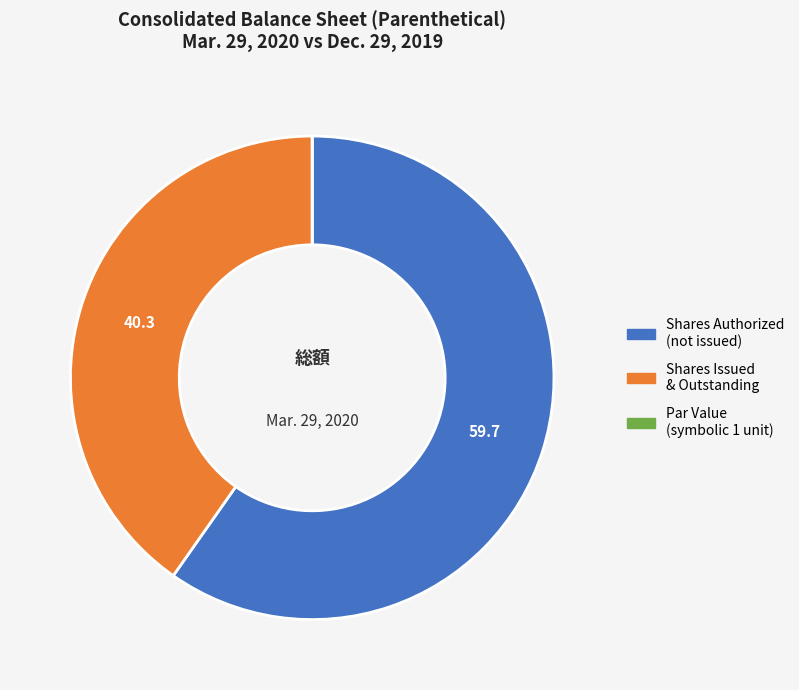

Is there a majority slice in this chart?

Yes